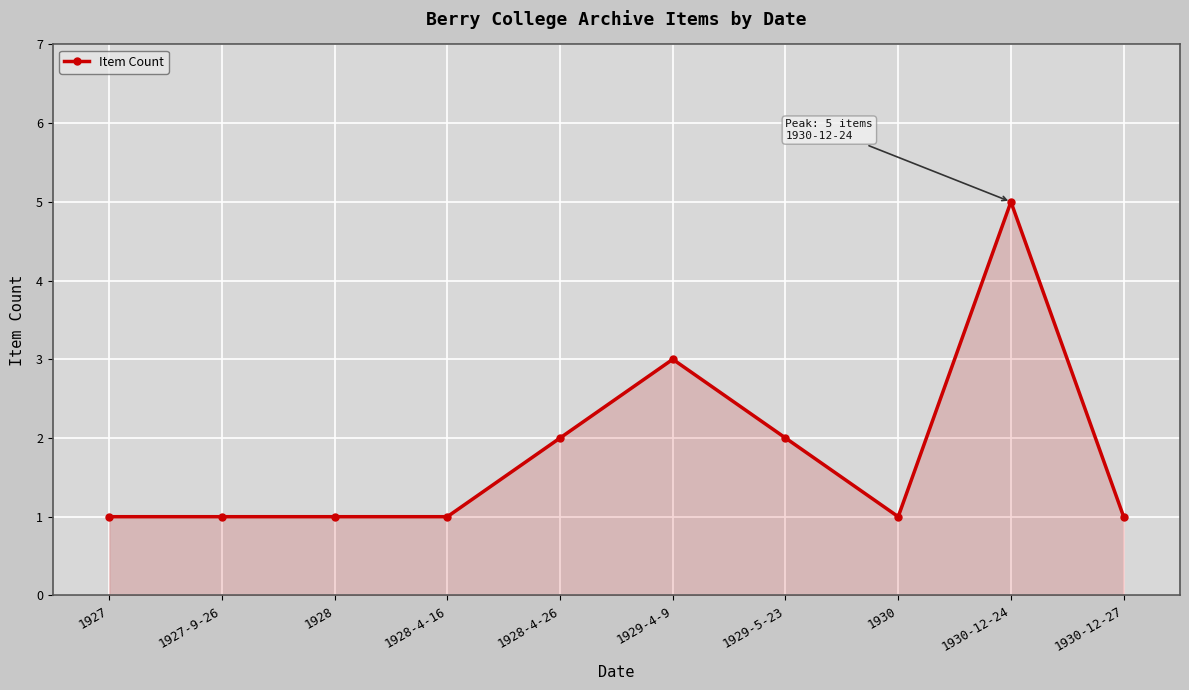

What is the smallest value displayed?

1